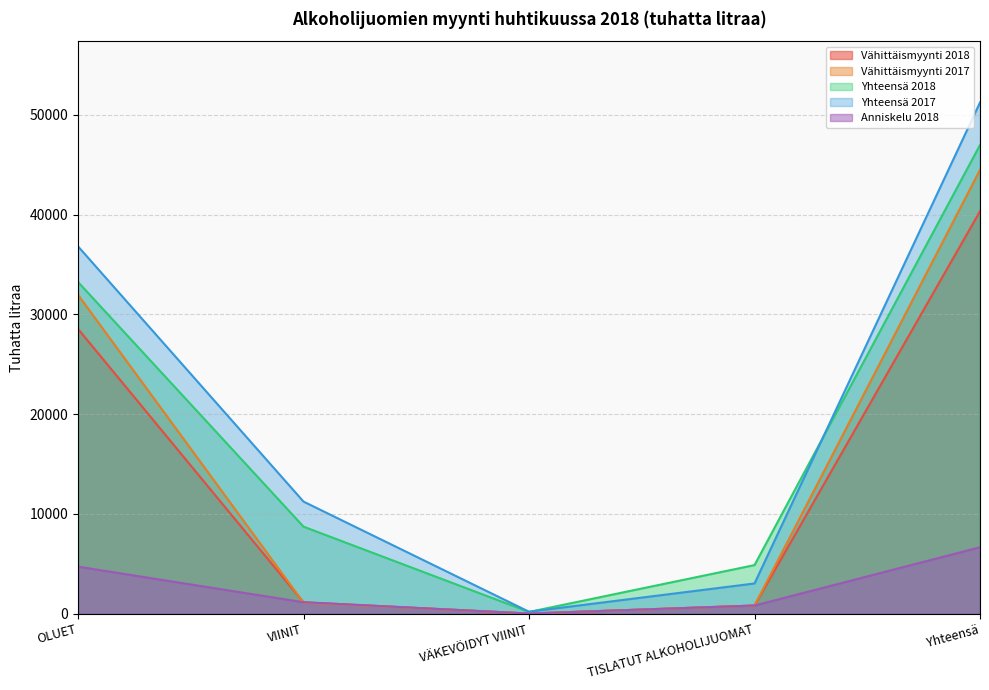

At which category does the chart reach its minimum across all series?

VÄKEVÖIDYT VIINIT